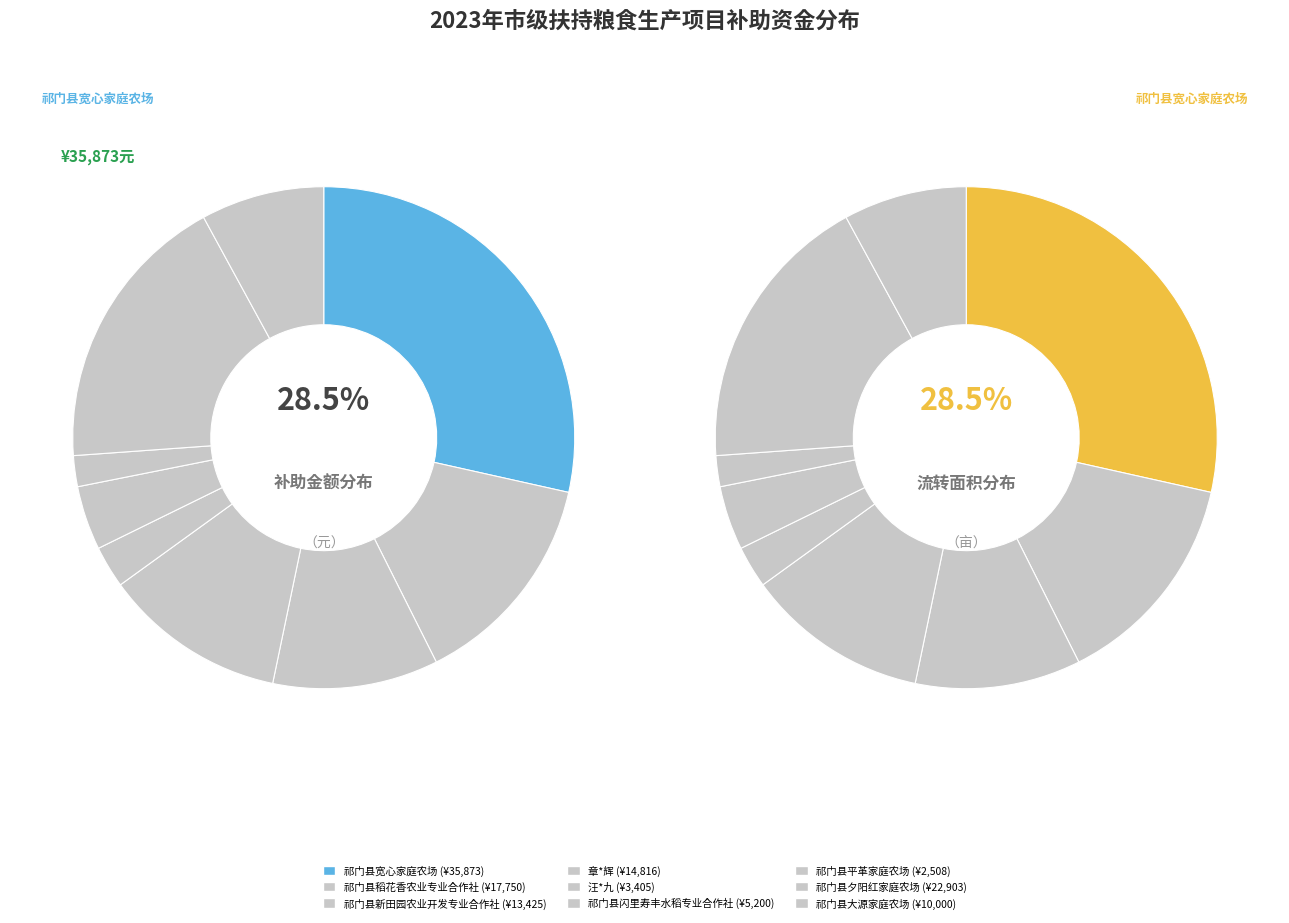

How much of the chart is everything except 祁门县稻花香农业专业合作社?

85.9%